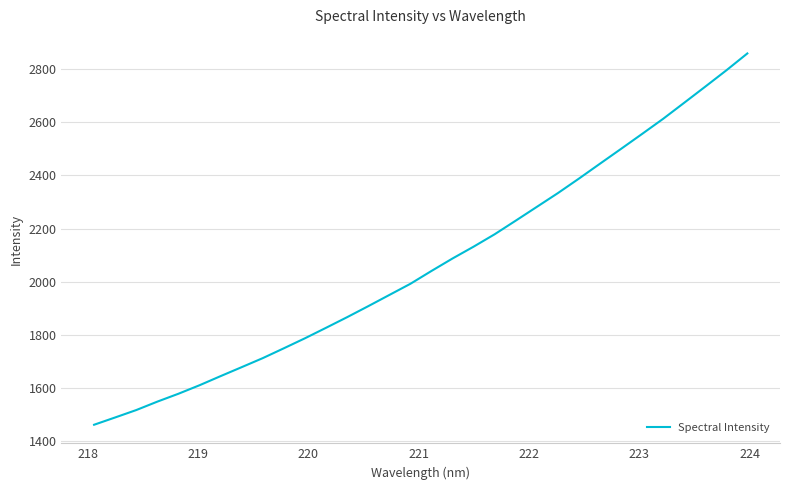

What is the greatest value displayed?

2859.9